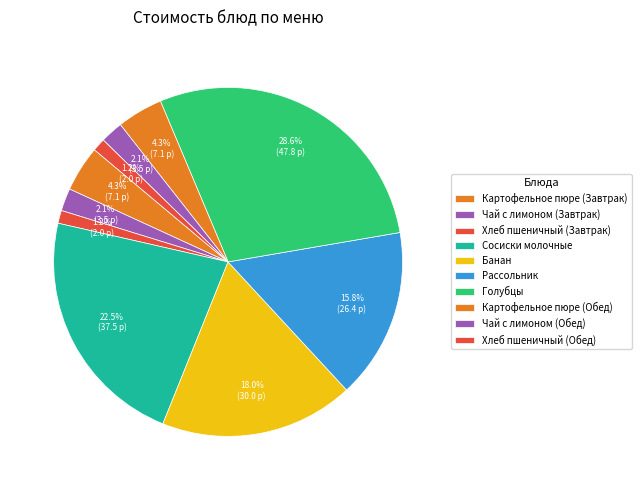

To the nearest percent, what portion does Рассольник represent?

16%